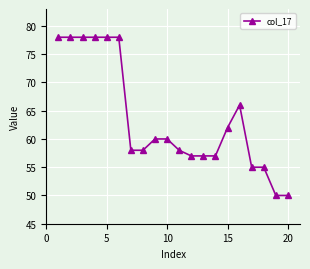

What is the greatest value displayed?

78